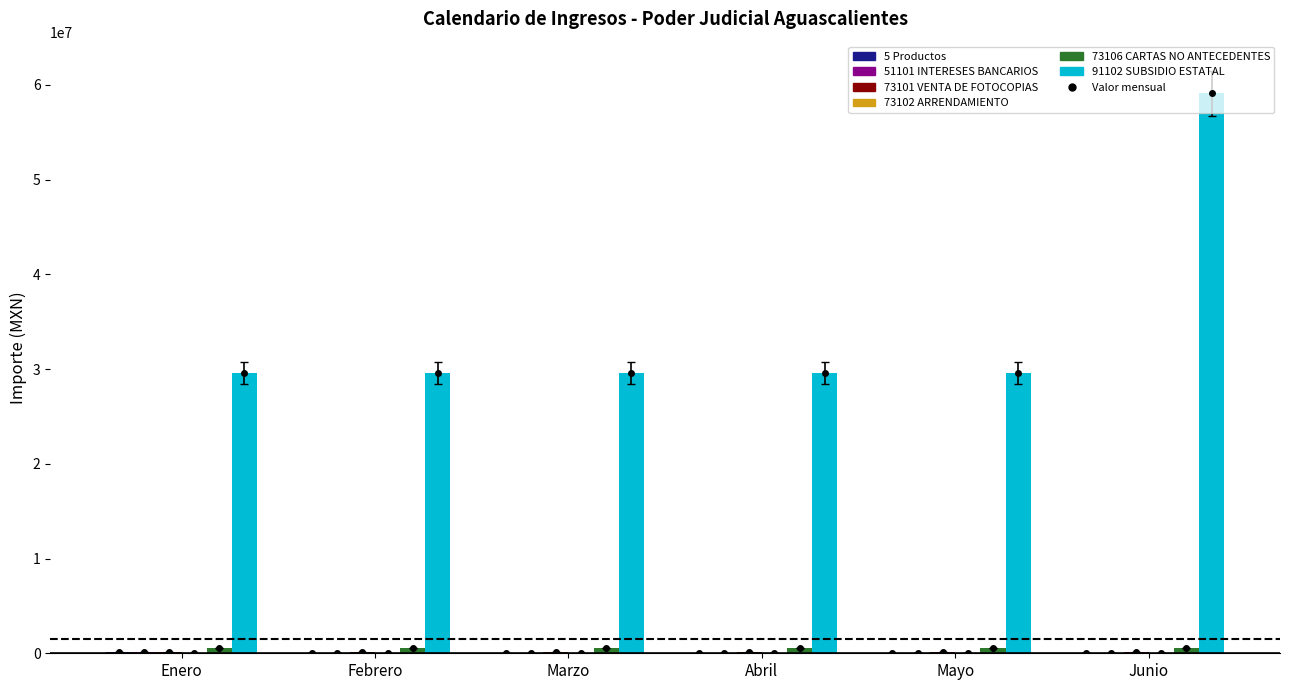

Which has a higher value, Abril or Enero?

Enero